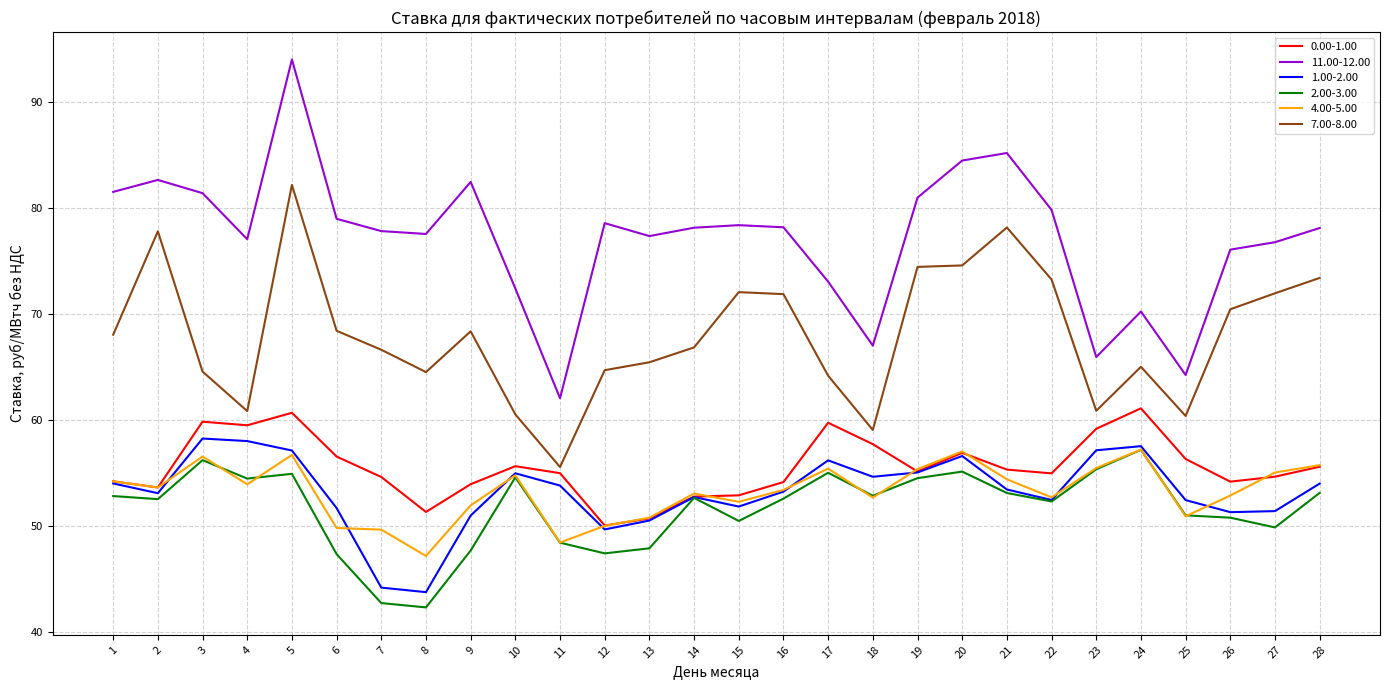

At how many categories does at least one series exceed 51?

28